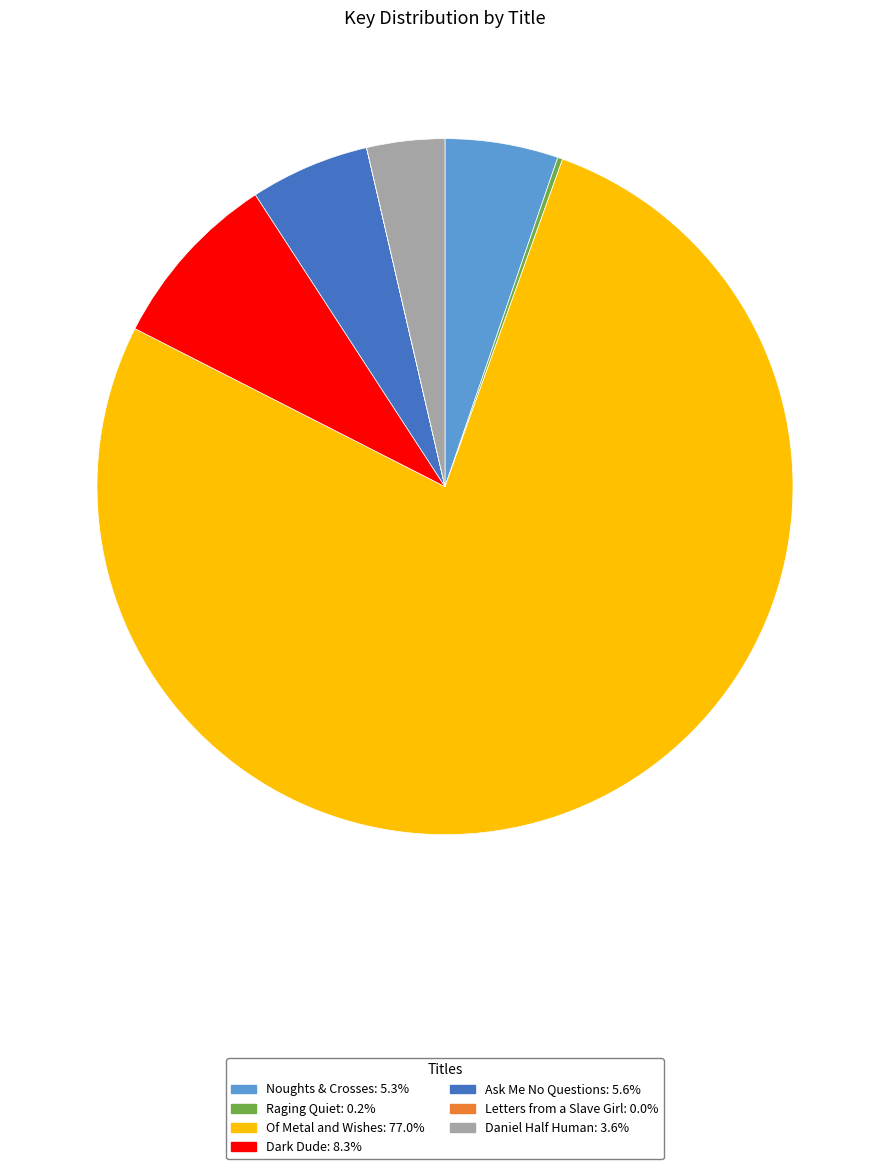

Is it true that Of Metal and Wishes is 90% of the pie?

False